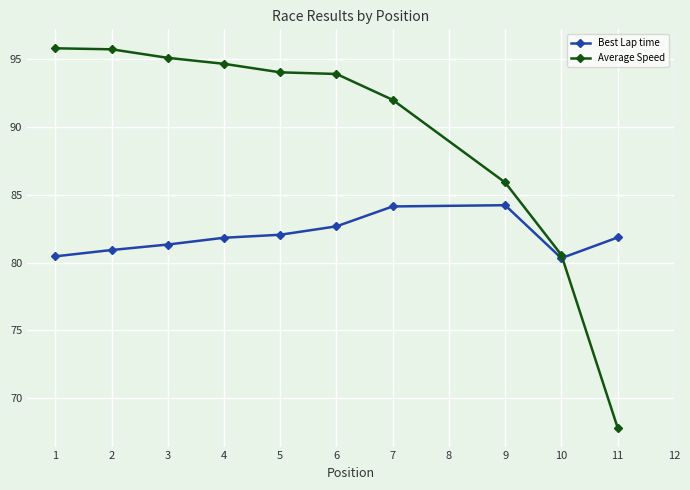

What is the lowest value of the Best Lap time series?

80.3